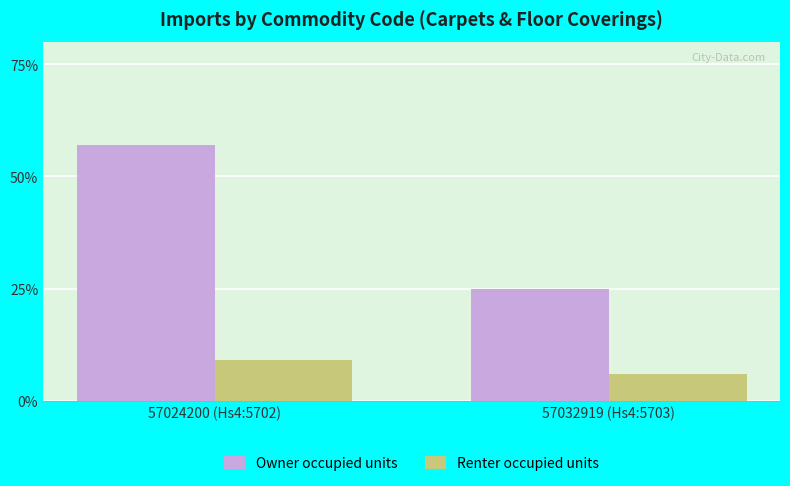

Reading left to right, extract all data points from this chart.

Owner occupied units: 57024200 (Hs4:5702)=57	57032919 (Hs4:5703)=25
Renter occupied units: 57024200 (Hs4:5702)=9	57032919 (Hs4:5703)=6